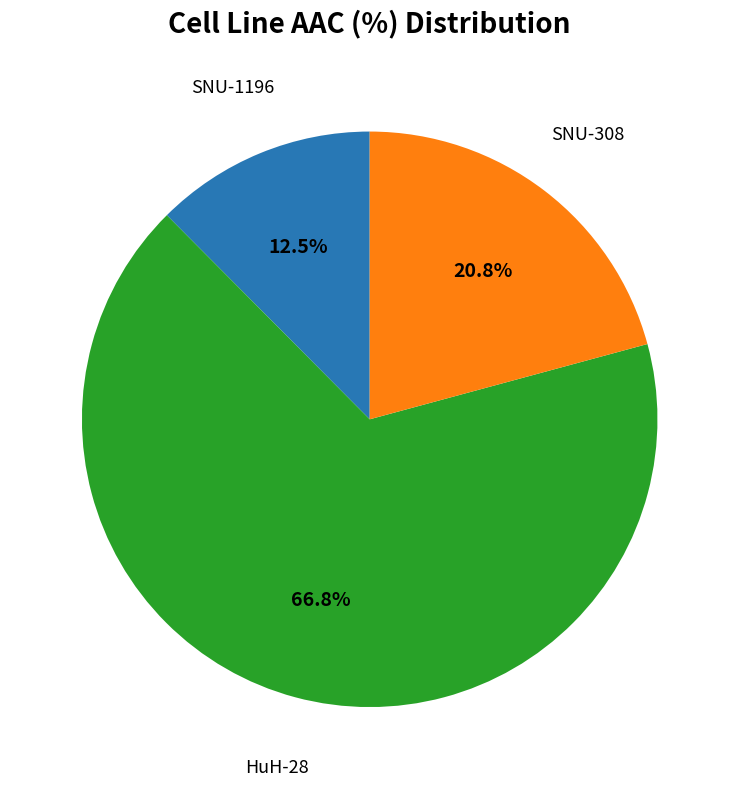

Is there a majority slice in this chart?

Yes